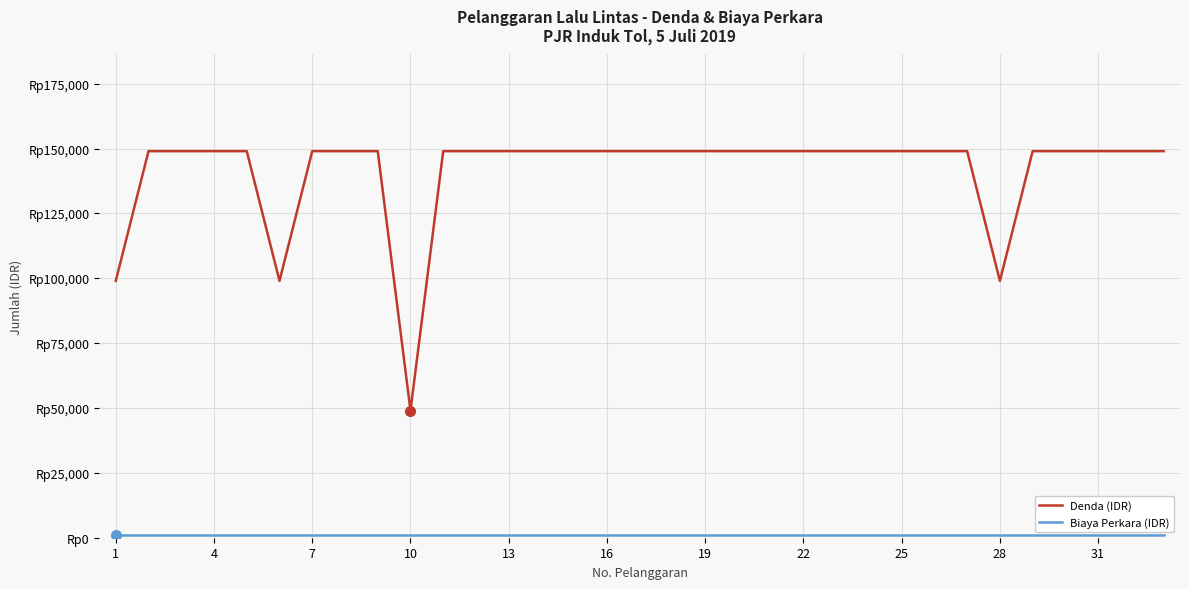

Rank the series by their maximum value, from highest to lowest.

Denda (IDR), Biaya Perkara (IDR)